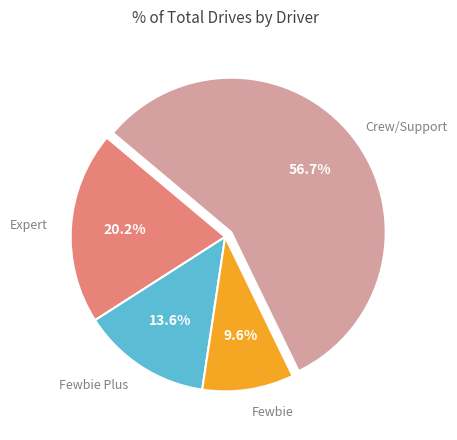

Is there any slice that represents more than half of the pie?

Yes